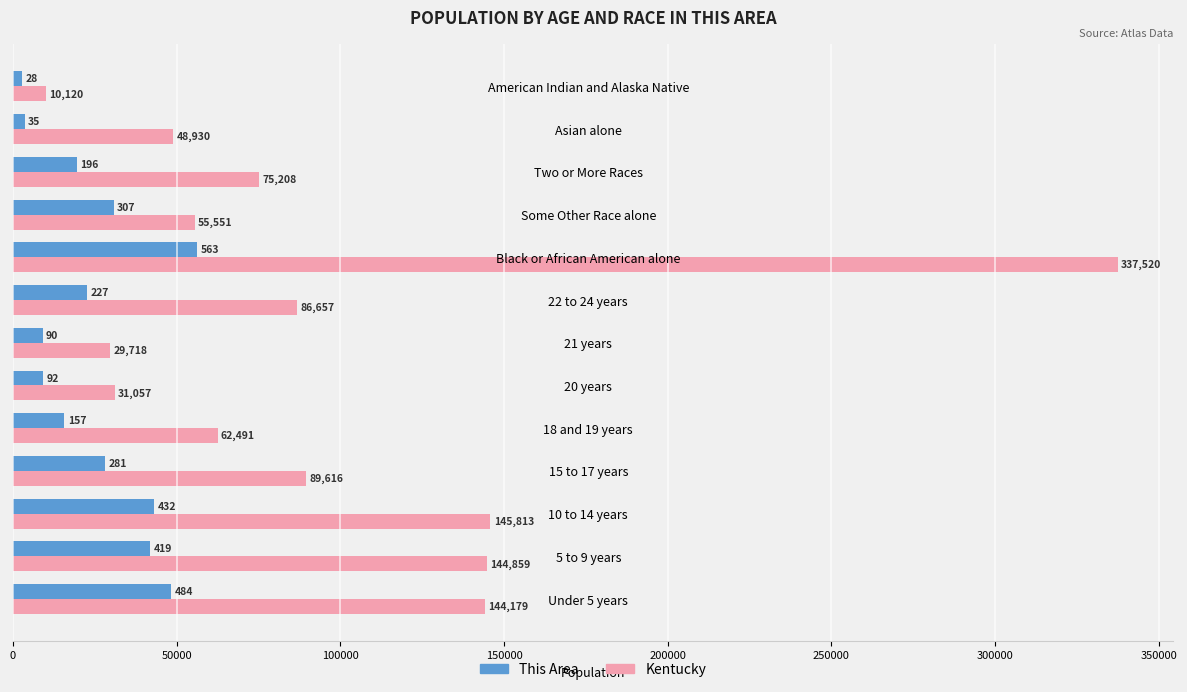

At how many categories does at least one series exceed 176272?

1